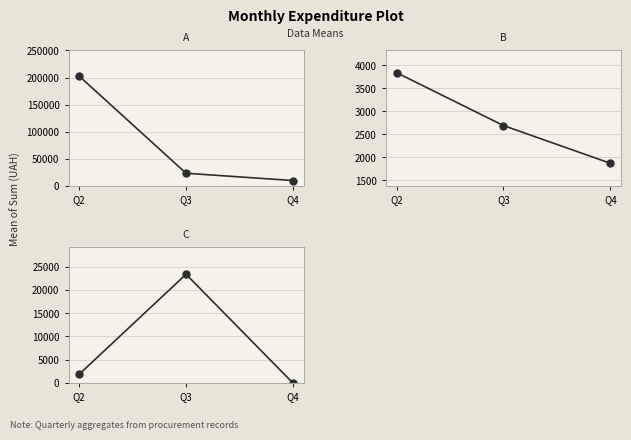

Which category has the highest value across all series?

Q2